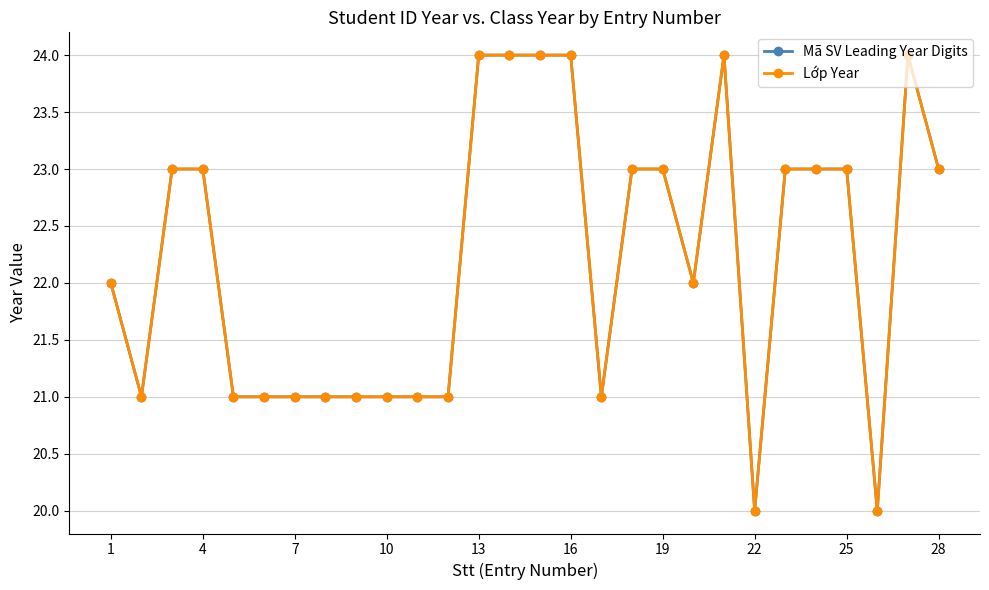

Does the chart display data point markers on the line(s)?

Yes